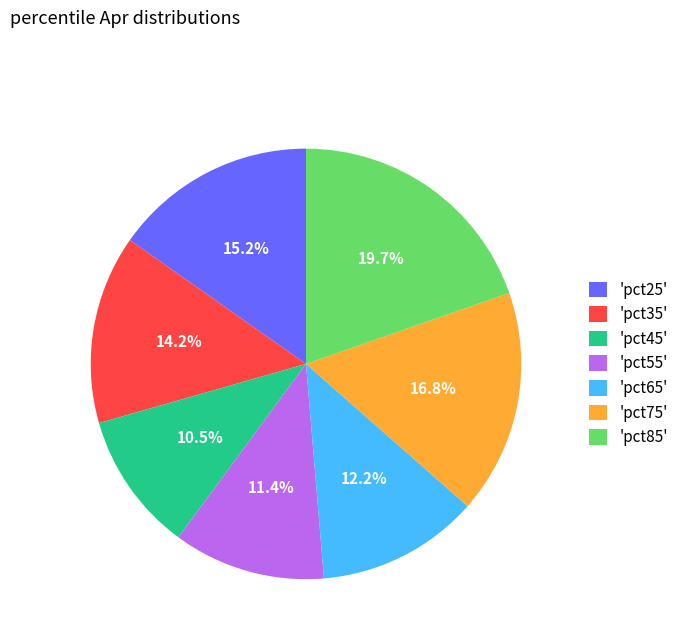

Does 'pct65' account for over 50% of the chart?

No